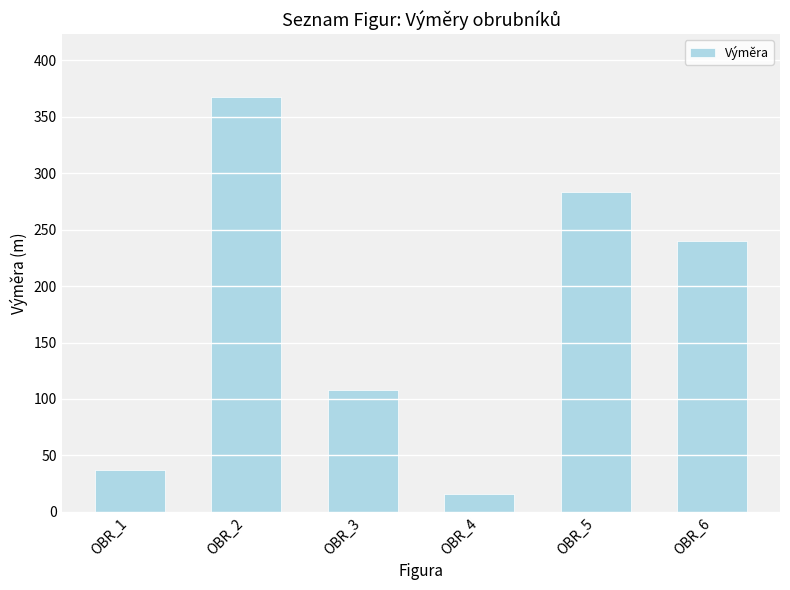

Read the value at OBR_6.

240